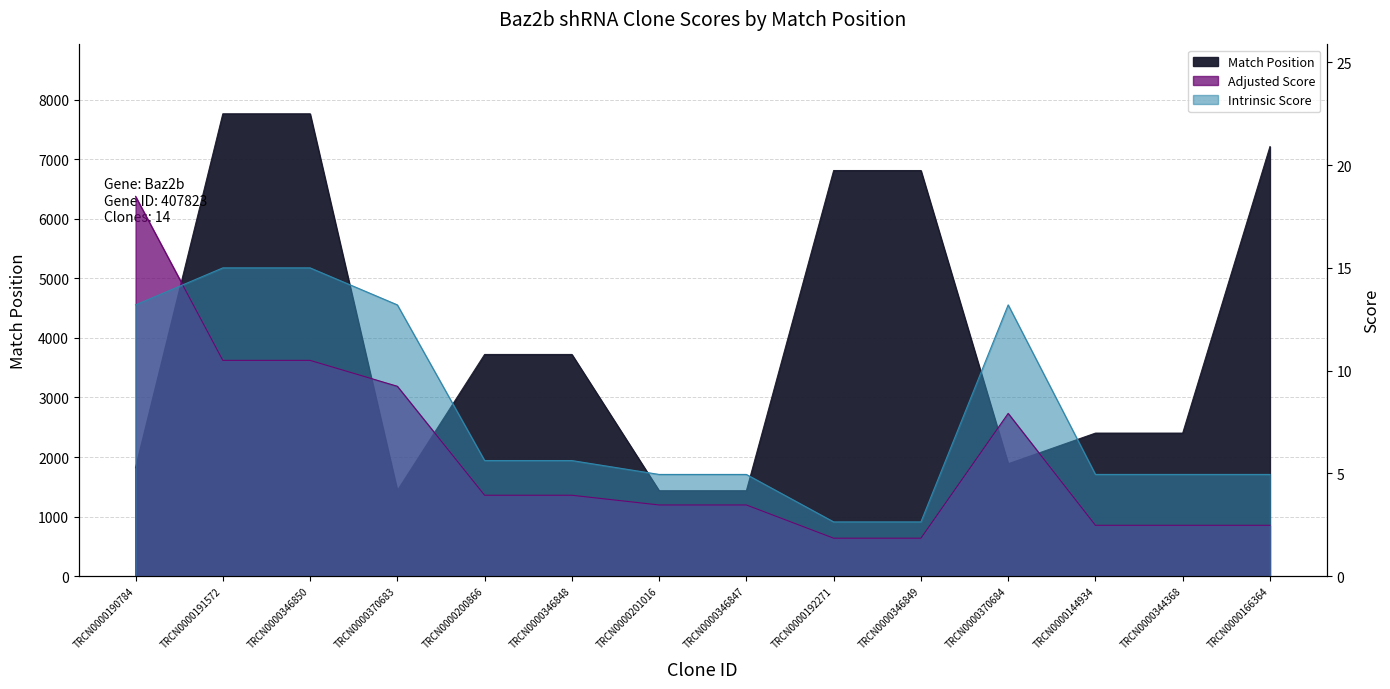

Which series has the largest total across all categories?

Match Position